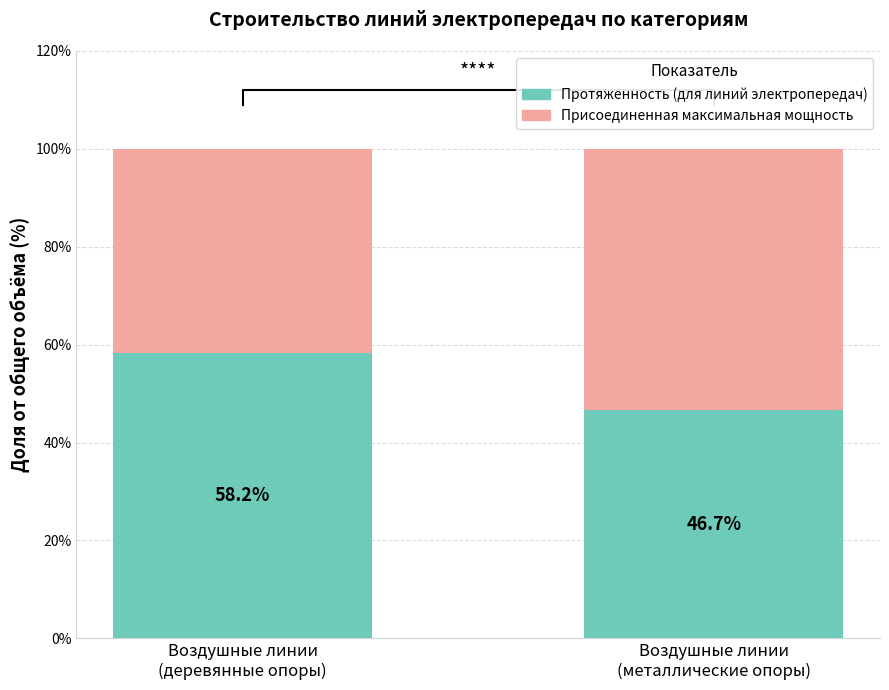

How many bars are there in each group?

2